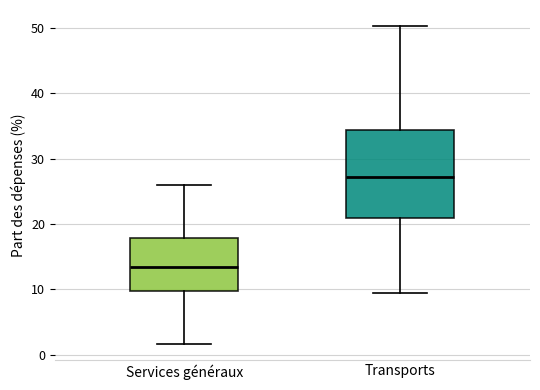

Which box is the tallest, from its lower edge to its upper edge?

Transports